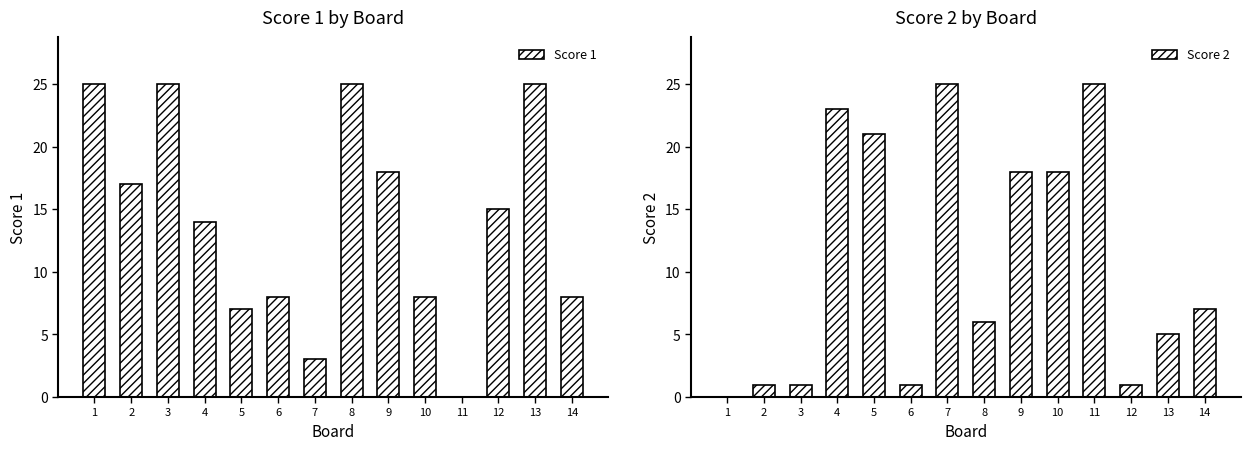

Reading right to left, extract all data points from this chart.

Score 1: 8	25	15	0	8	18	25	3	8	7	14	25	17	25
Score 2: 7	5	1	25	18	18	6	25	1	21	23	1	1	0